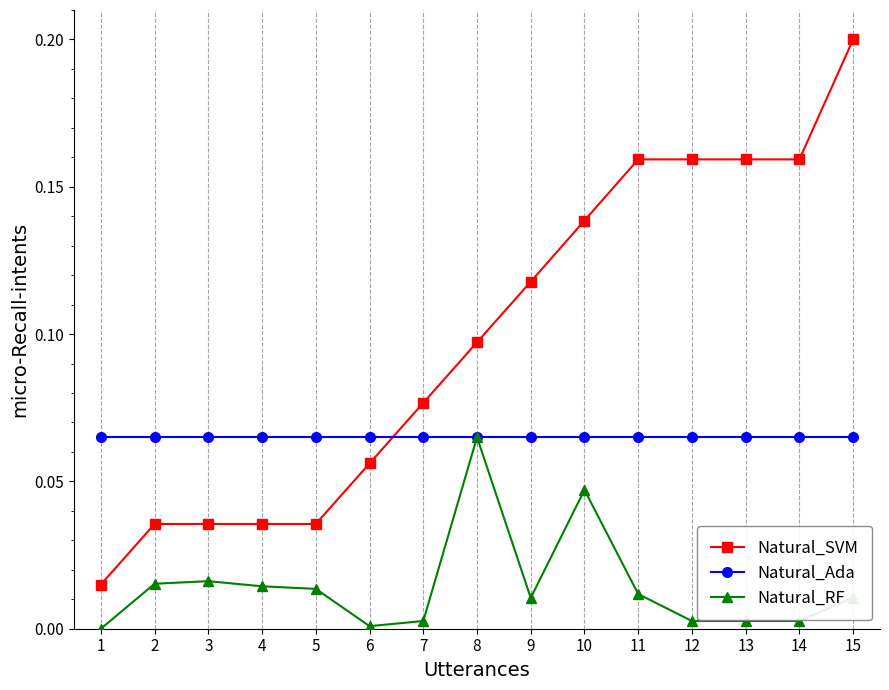

Is the value of Natural_Ada at 7 greater than the value of Natural_SVM at 12?

No